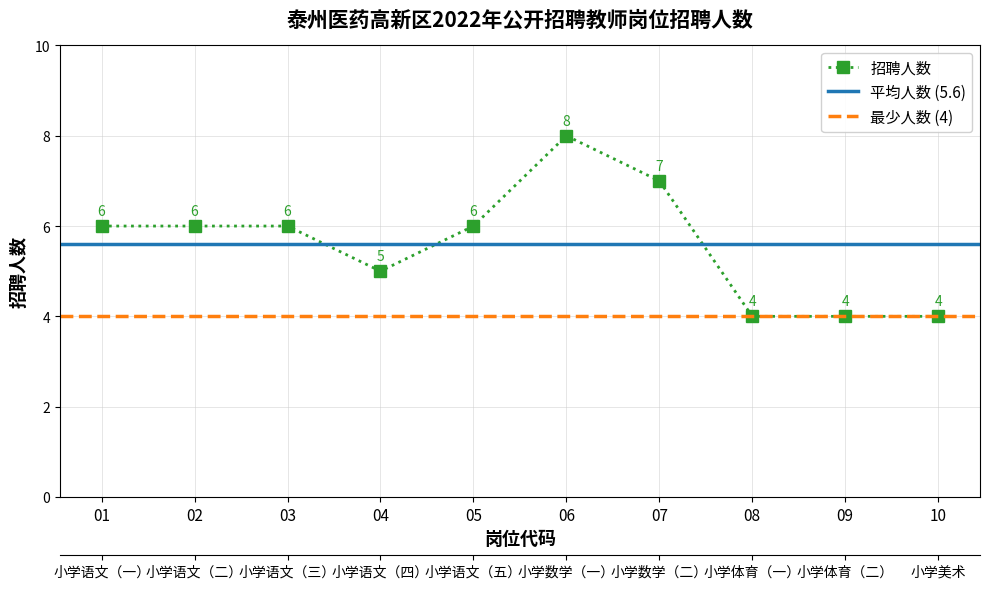

True or false: there are more than 0 points higher than both neighbors.

True